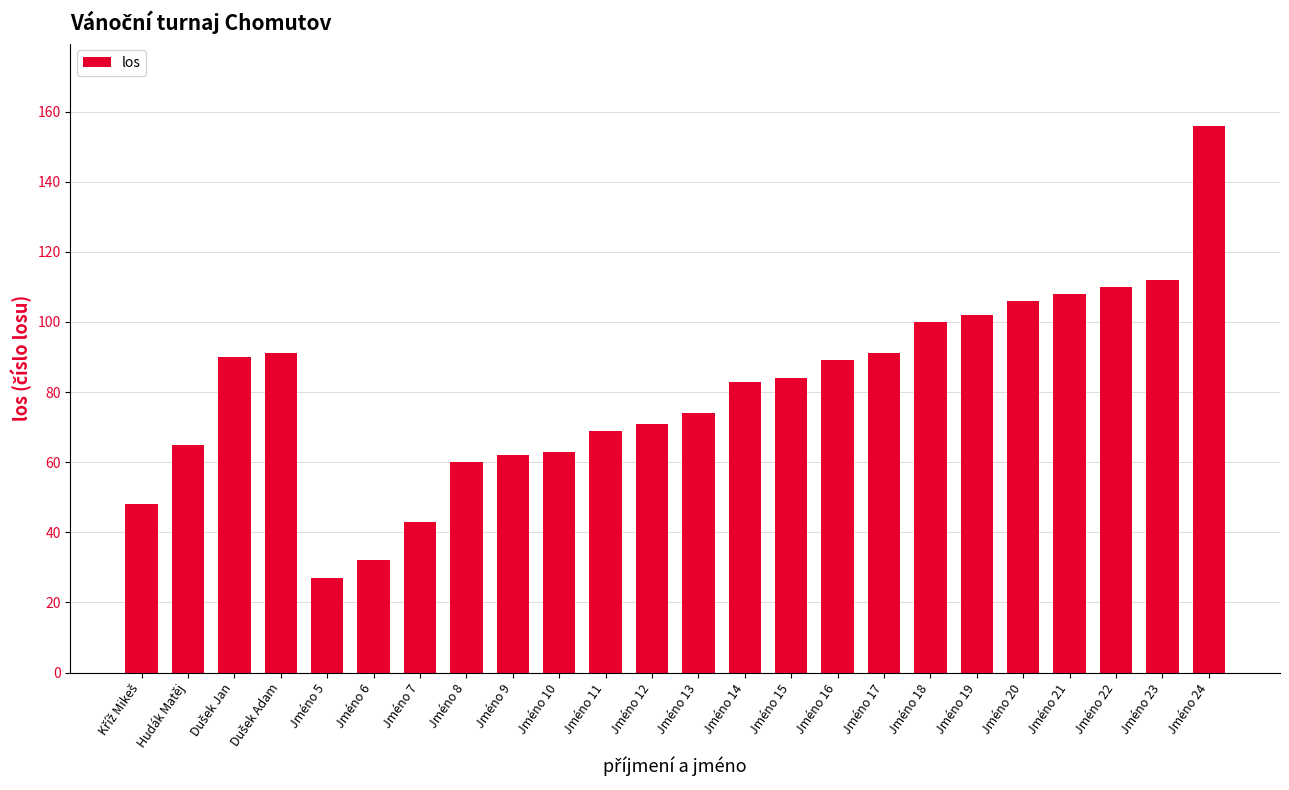

Which has a higher value, Jméno 17 or Jméno 20?

Jméno 20